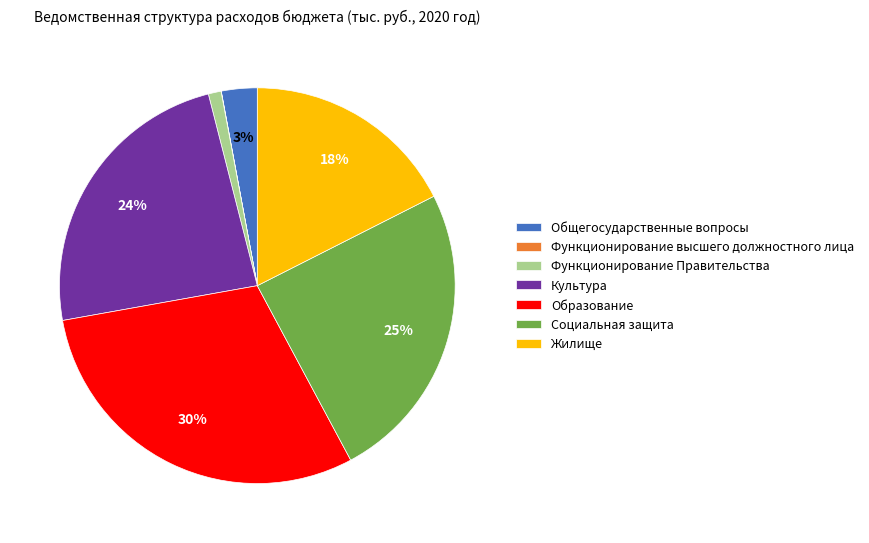

To the nearest percent, what portion does Социальная защита represent?

25%